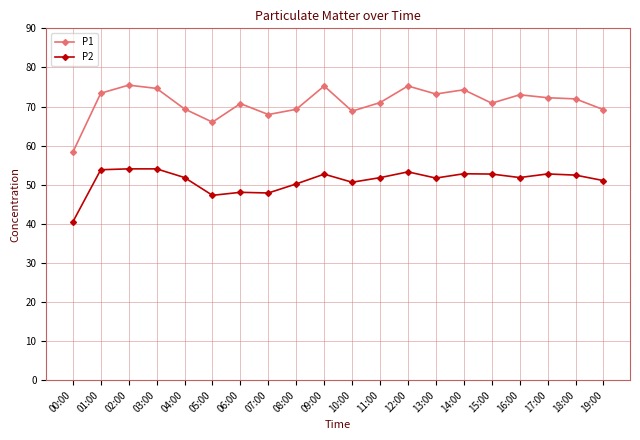

True or false: P2 and P1 intersect in this chart.

False